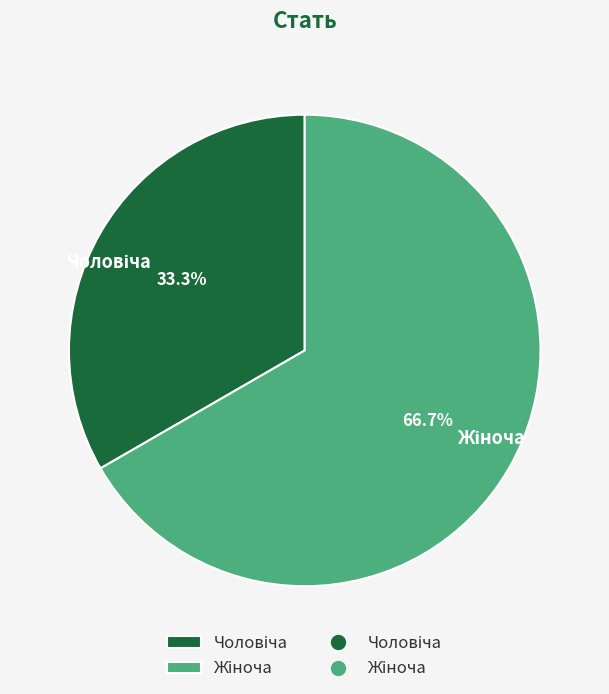

Does any single category account for the majority?

Yes